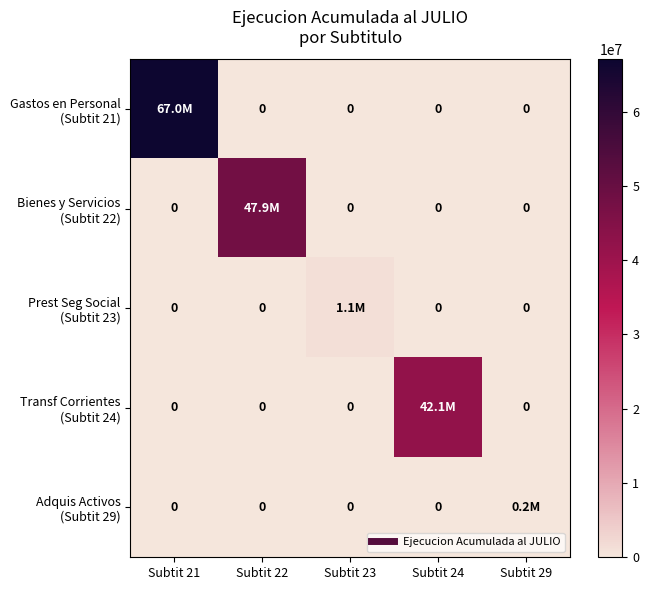

How many data points in Transf Corrientes (Subtit 24) are above 0?

1